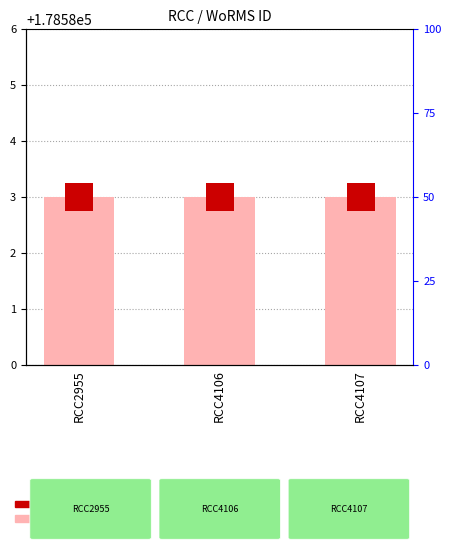

What is the value of the value, WoRMS ID bar at the 3rd from the left?

3.0